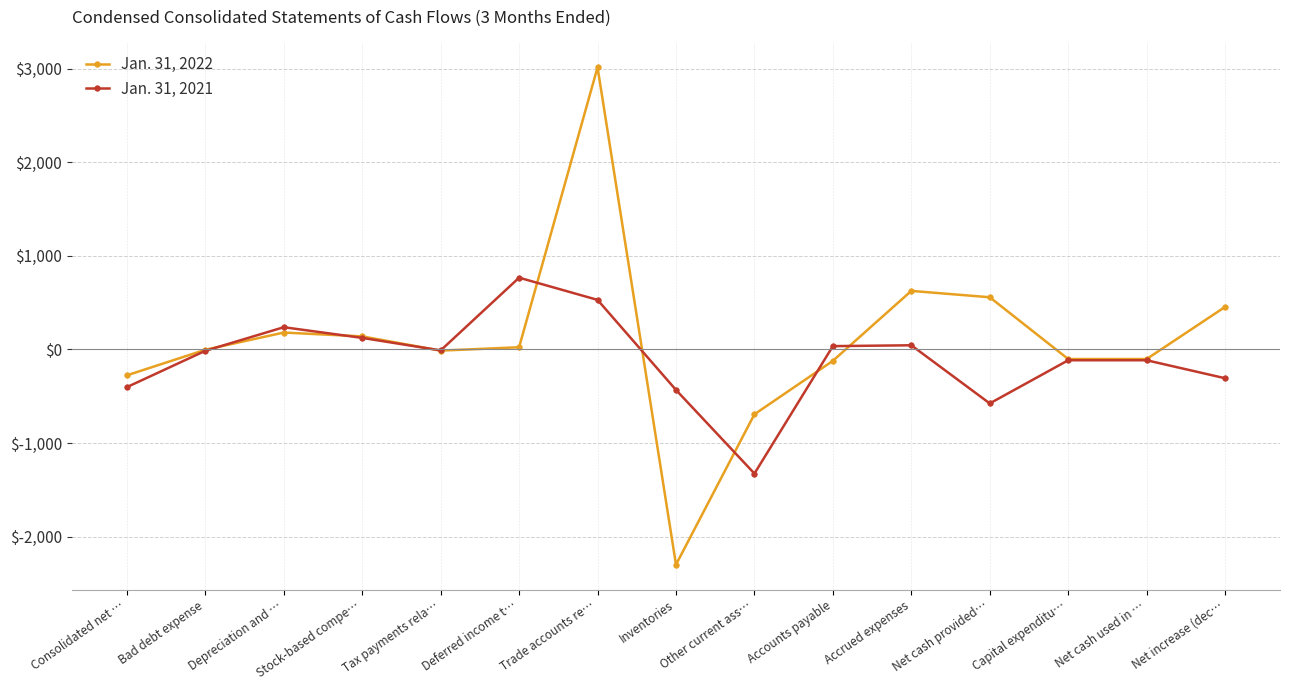

How many values in the Jan. 31, 2022 series are below -4?

7